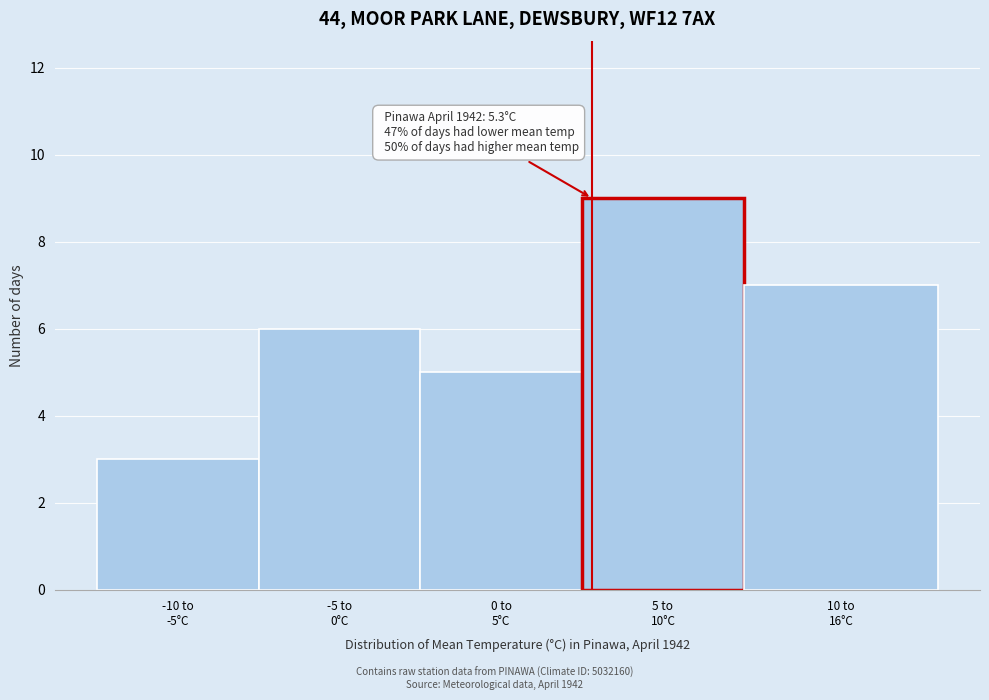

Reading left to right, what are all the values shown in this chart?

3	6	5	9	7